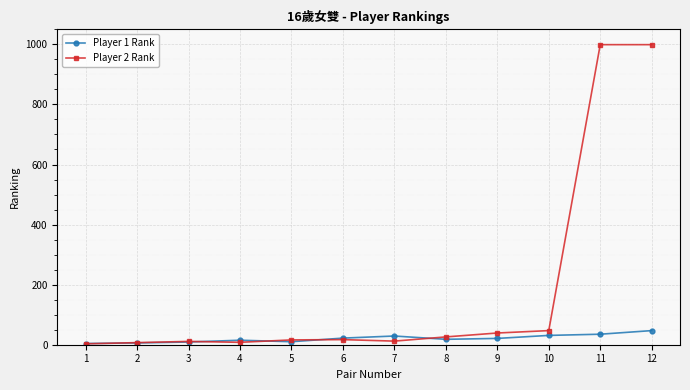

What is the greatest value displayed?

999